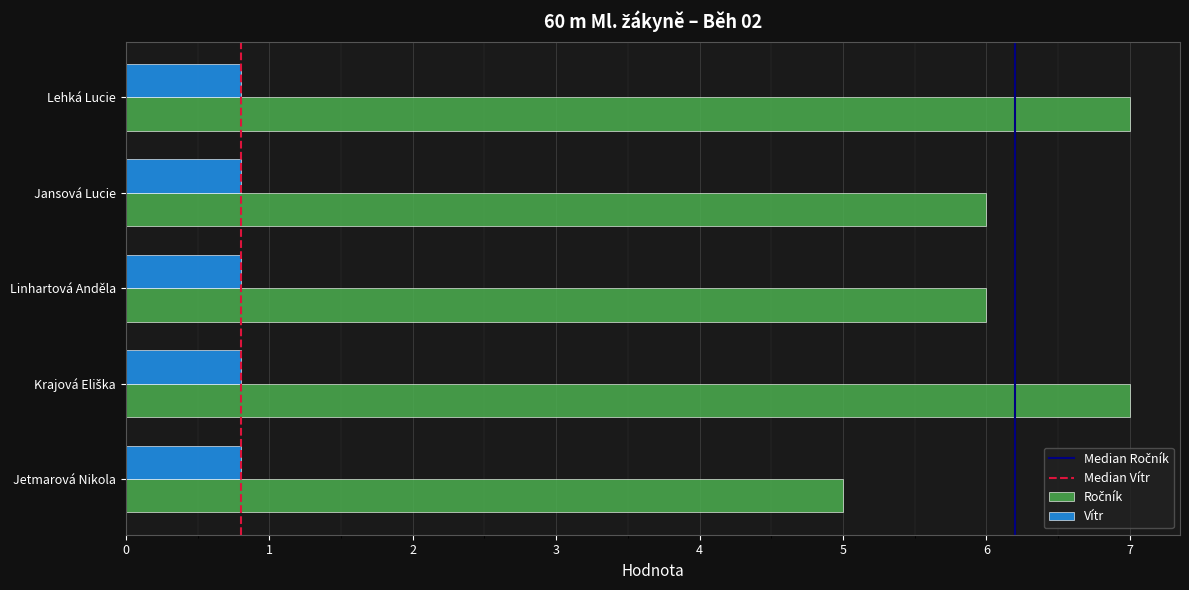

What is the maximum value shown in the chart?

7.0